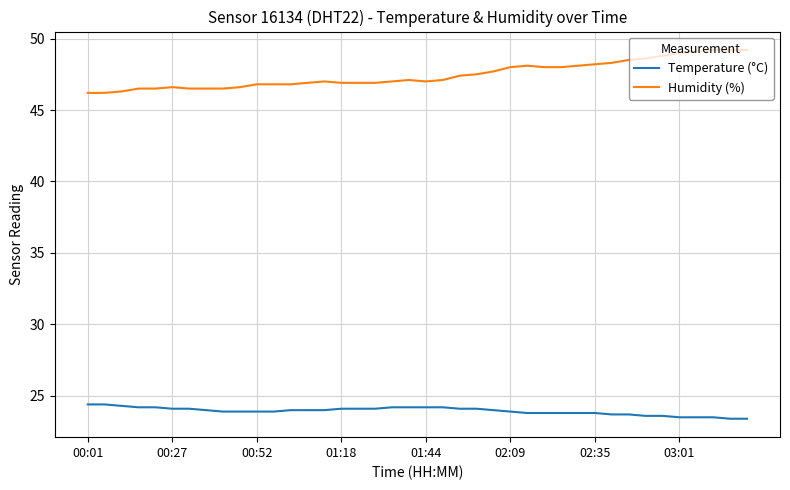

True or false: Humidity (%) and Temperature (°C) intersect in this chart.

False